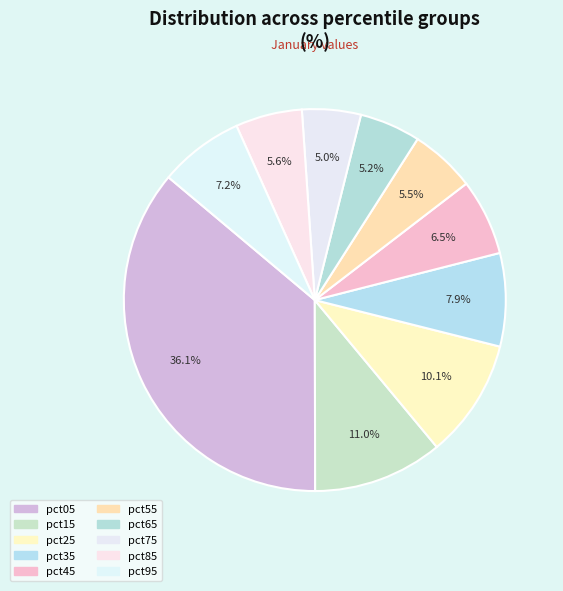

To the nearest percent, what is the difference between the largest and smallest slice percentages?

31%